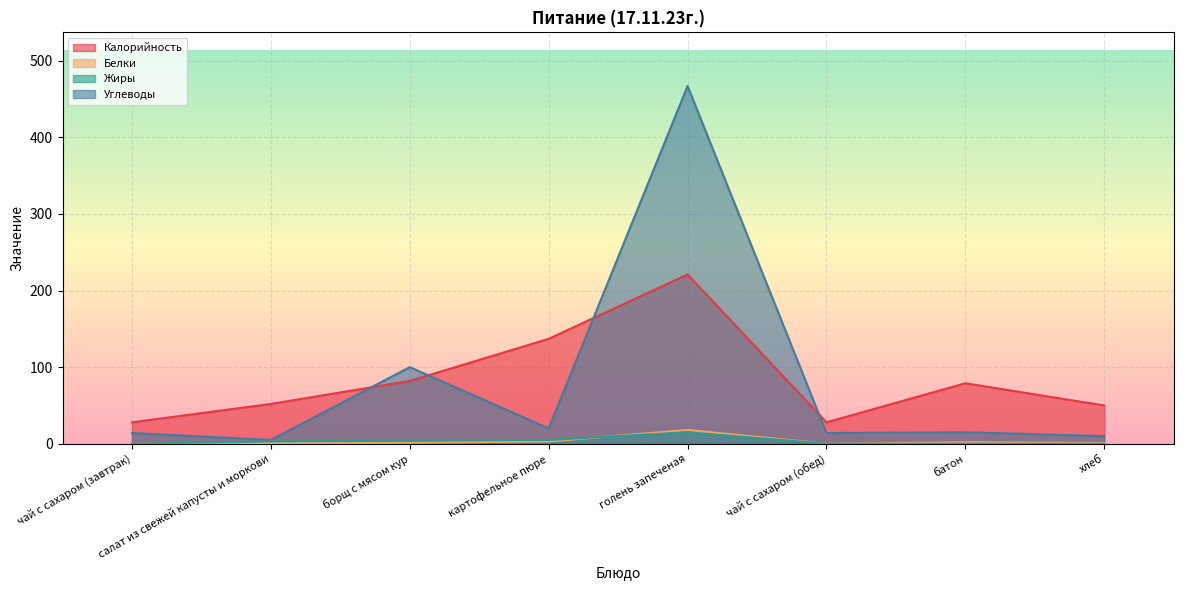

The Белки series shows 1.0 at салат из свежей капусты и моркови. True or false?

True